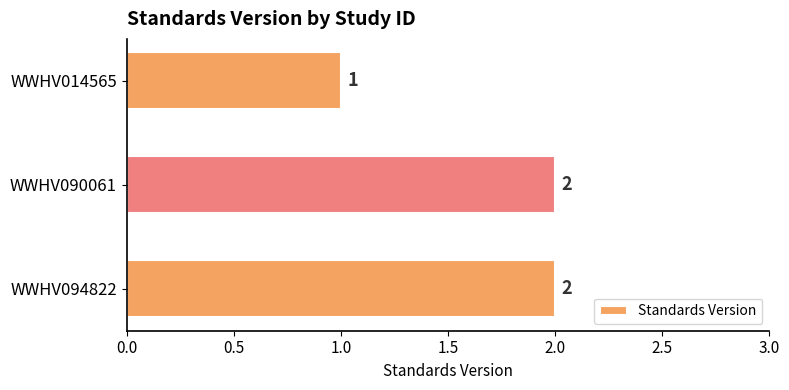

Which has a higher value, WWHV090061 or WWHV014565?

WWHV090061